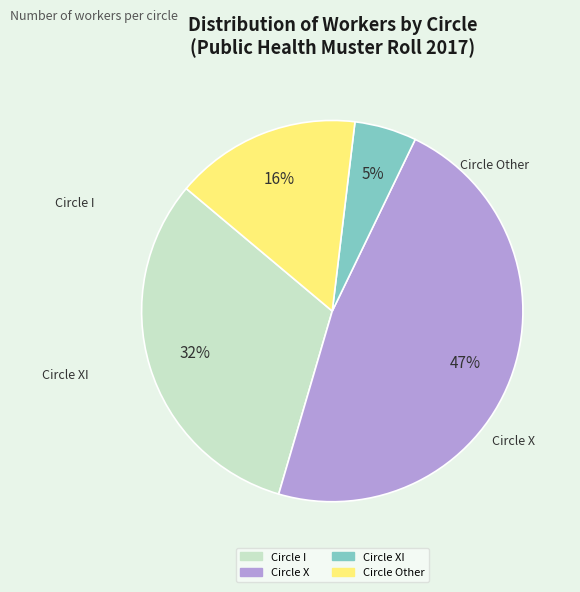

Between Circle Other and Circle I, which is larger?

Circle I